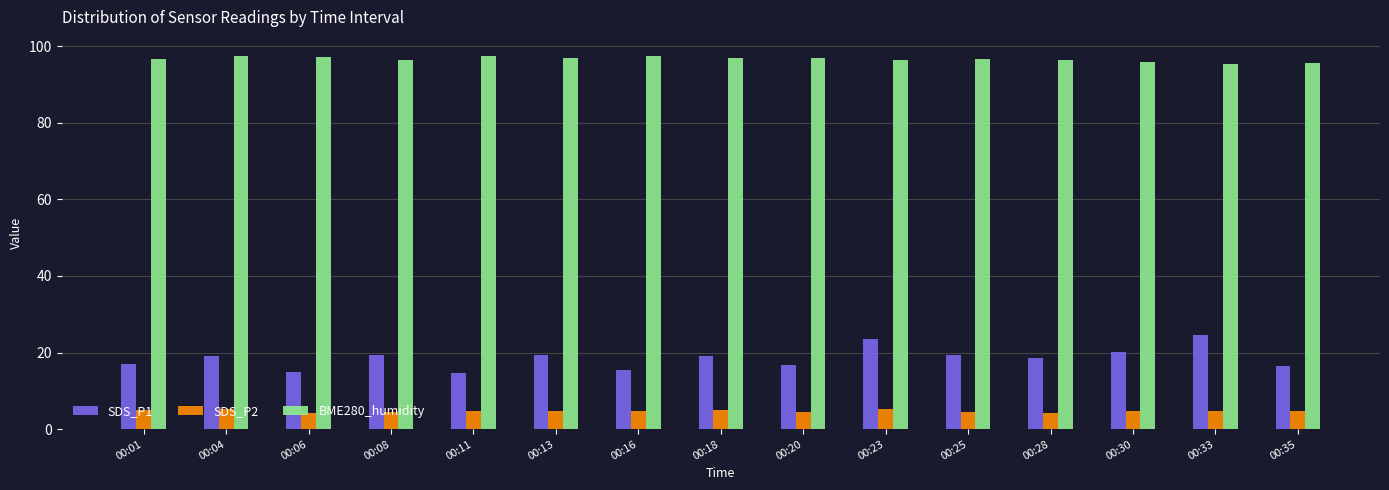

What is the difference between the second highest and minimum values in the SDS_P1 series?

8.9